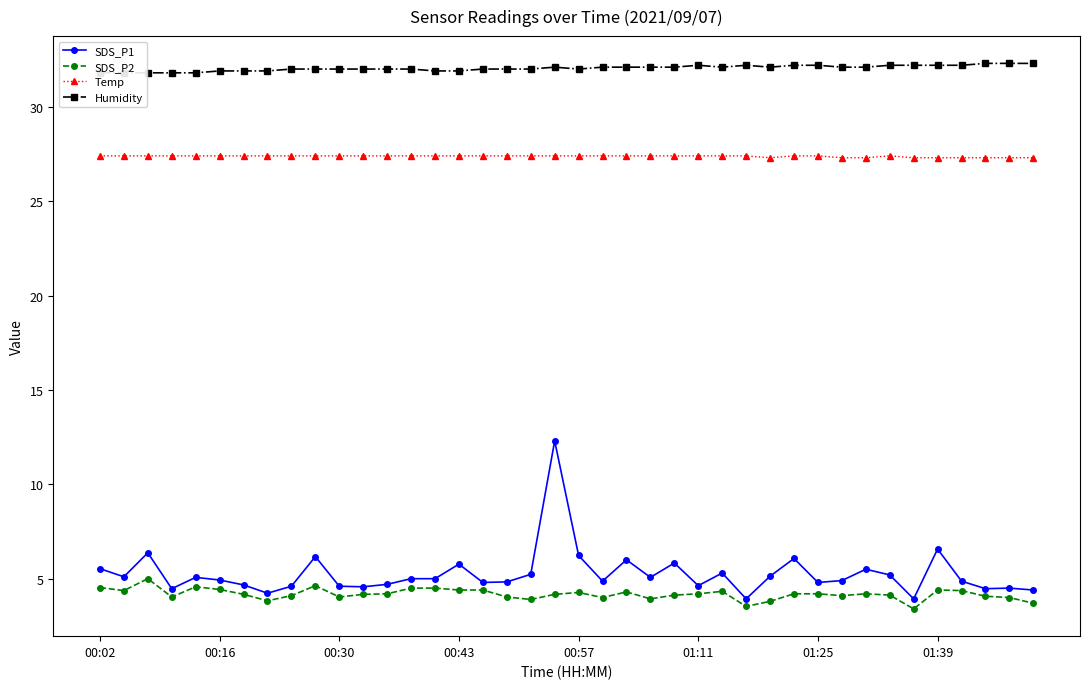

What is the lowest value of the SDS_P2 series?

3.4